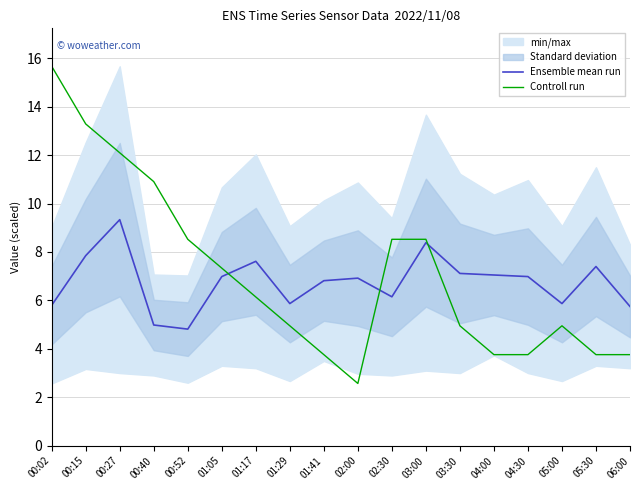

What is the average value of the Ensemble mean run series?

6.8